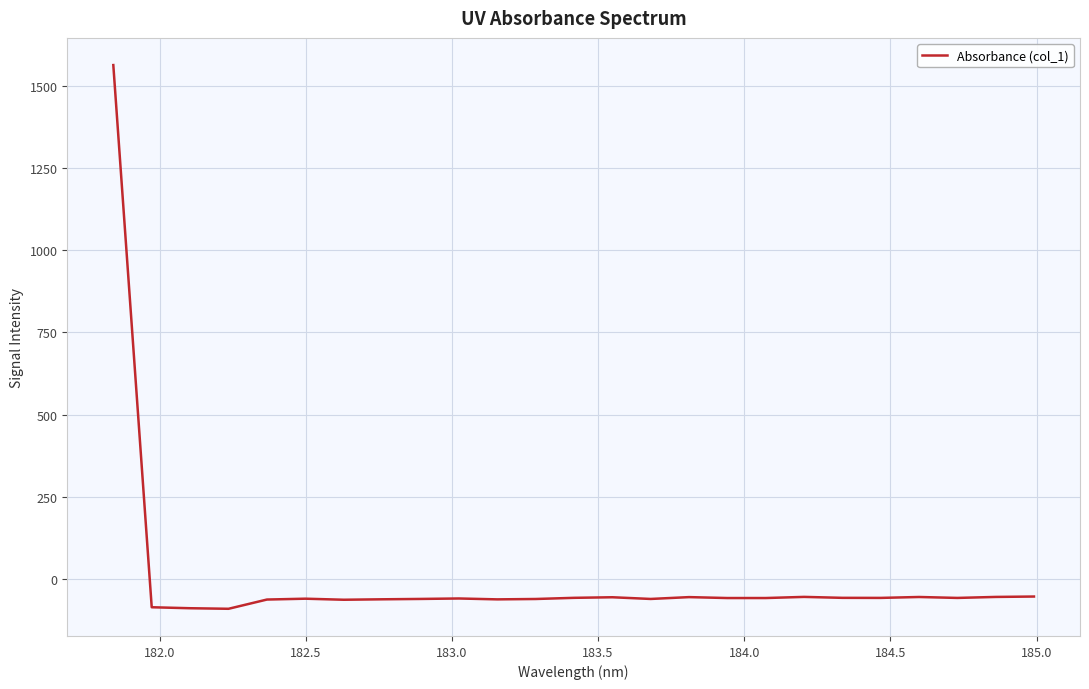

What is the smallest value displayed?

-90.0